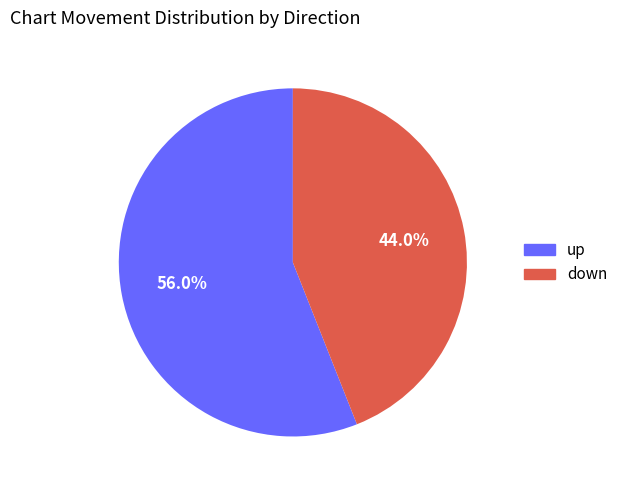

What percentage is the down slice, to the nearest percent?

44%